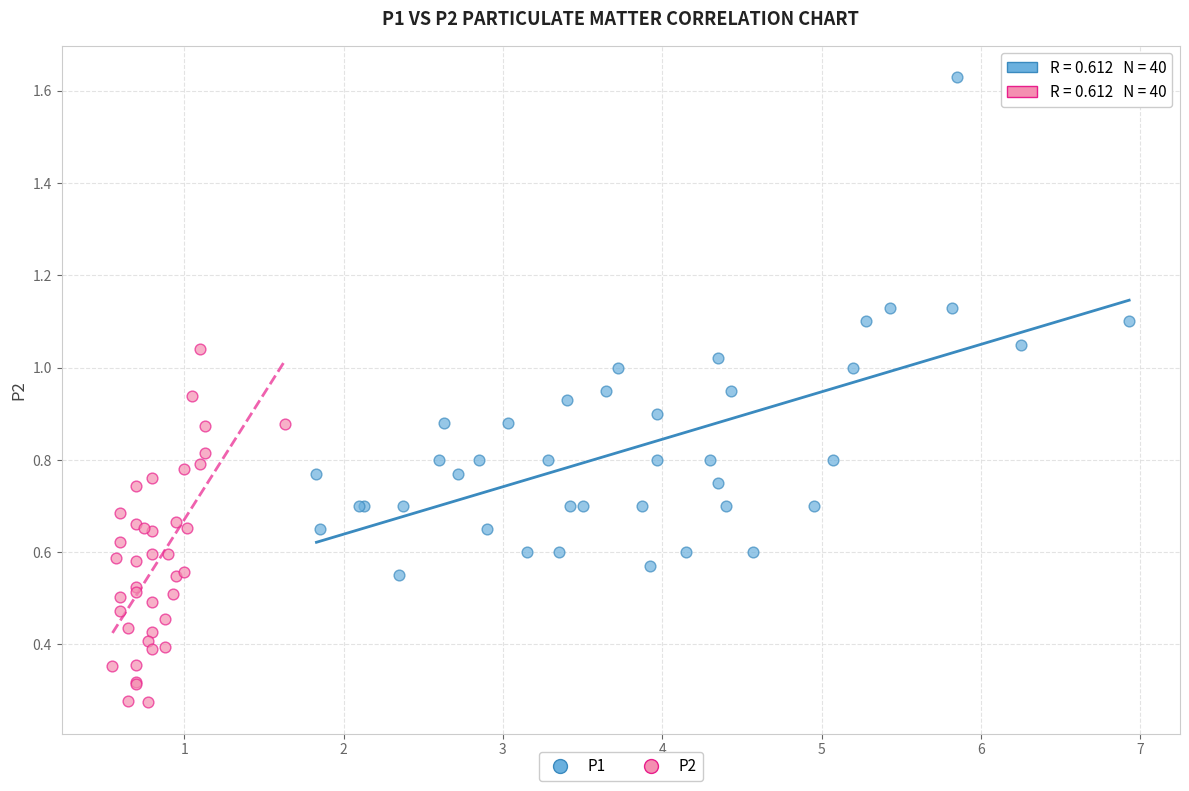

Which series contains the lowest Y value?

P2